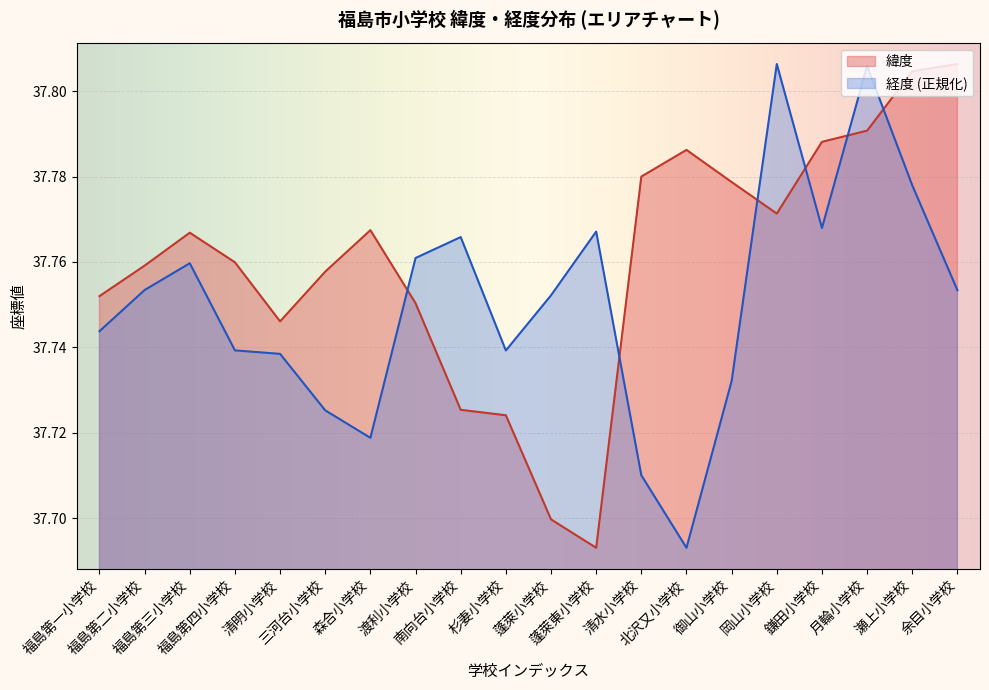

Where is 経度 nearest to the value 37?

北沢又小学校